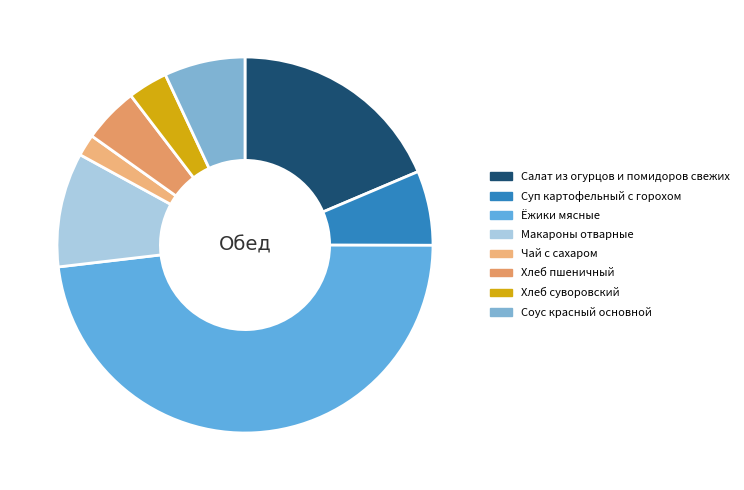

Which slice is the largest?

Ёжики мясные